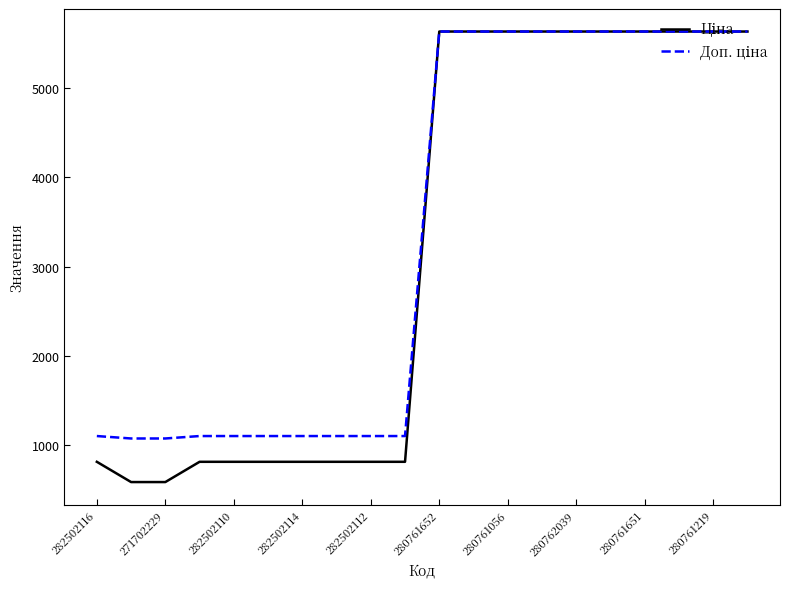

What is the greatest value displayed?

5636.0